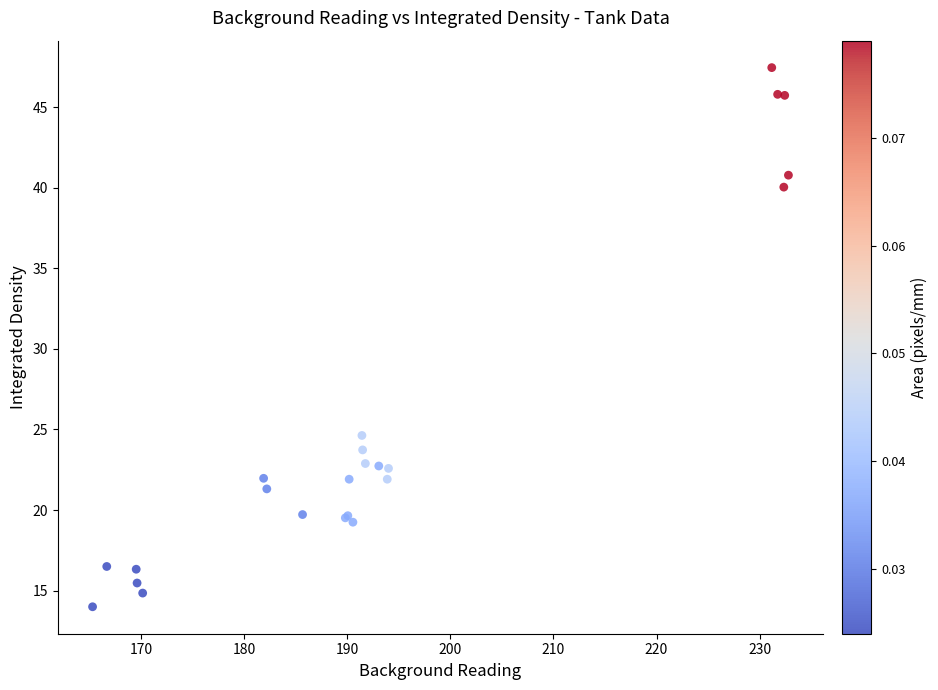

What Y value in the scatter plot is closest to 30?

24.6